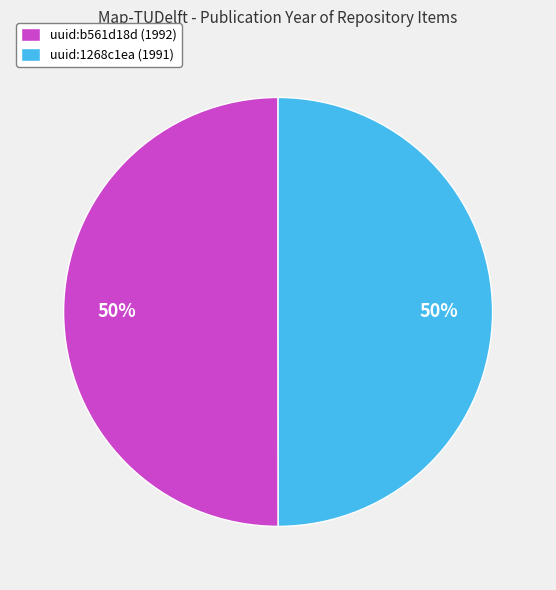

Approximately how many times larger is the value at uuid:1268c1ea (1991) compared to uuid:b561d18d (1992)?

1.0